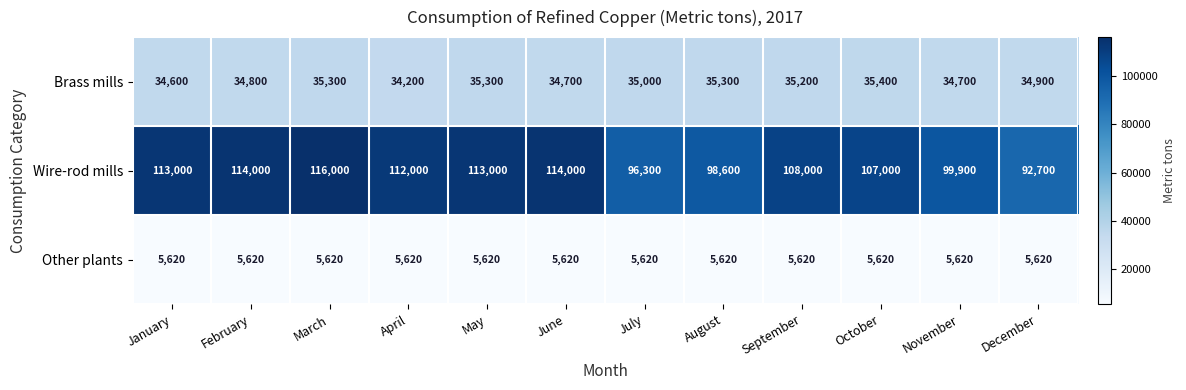

Rank the series by their average value, from lowest to highest.

Other plants, Brass mills, Wire-rod mills